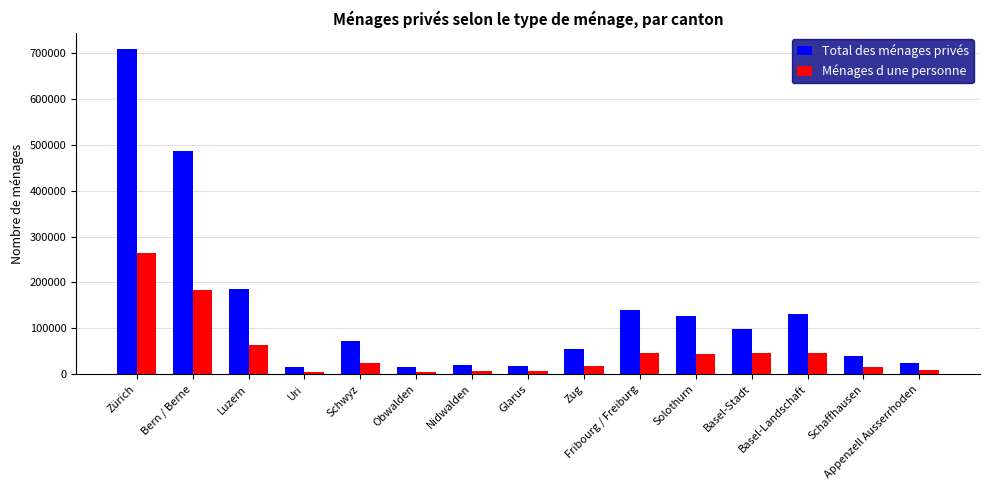

Which series has the largest range (max minus min)?

Total des ménages privés